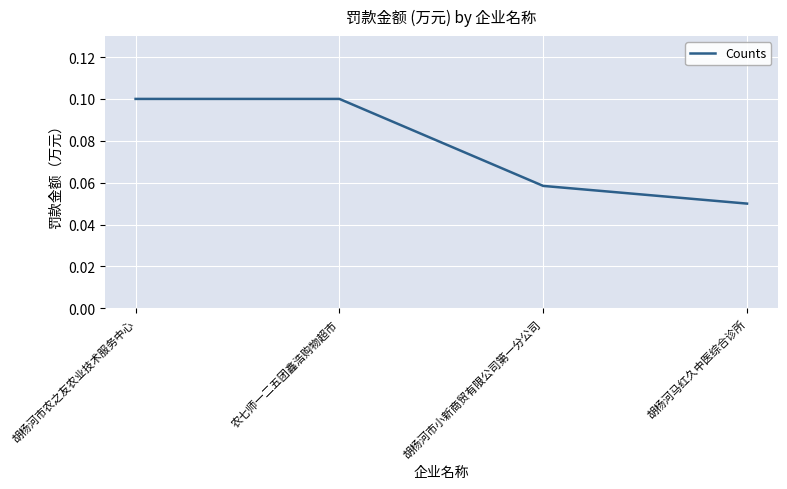

What position from the right is 胡杨河马红久中医综合诊所?

1